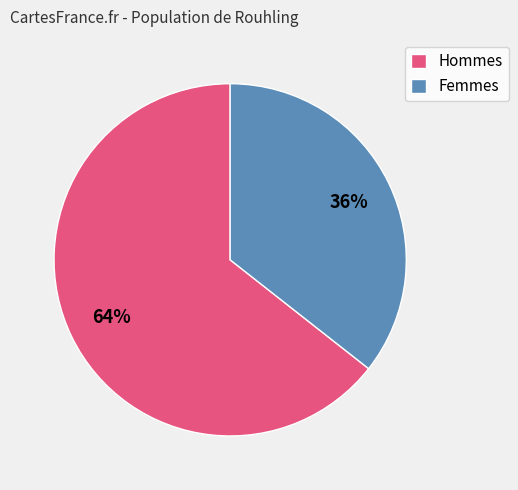

How many slices are in this pie chart?

2